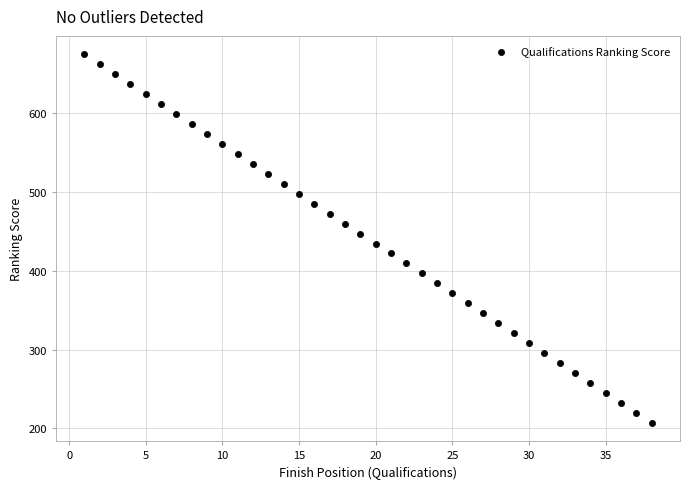

What is the range of X values (max minus min)?

37.0